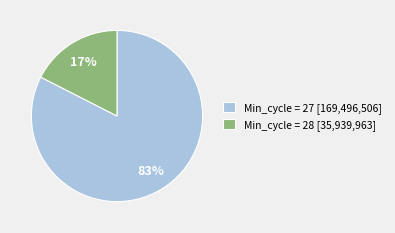

What is the largest slice in the pie chart?

Min_cycle = 27 [169,496,506]